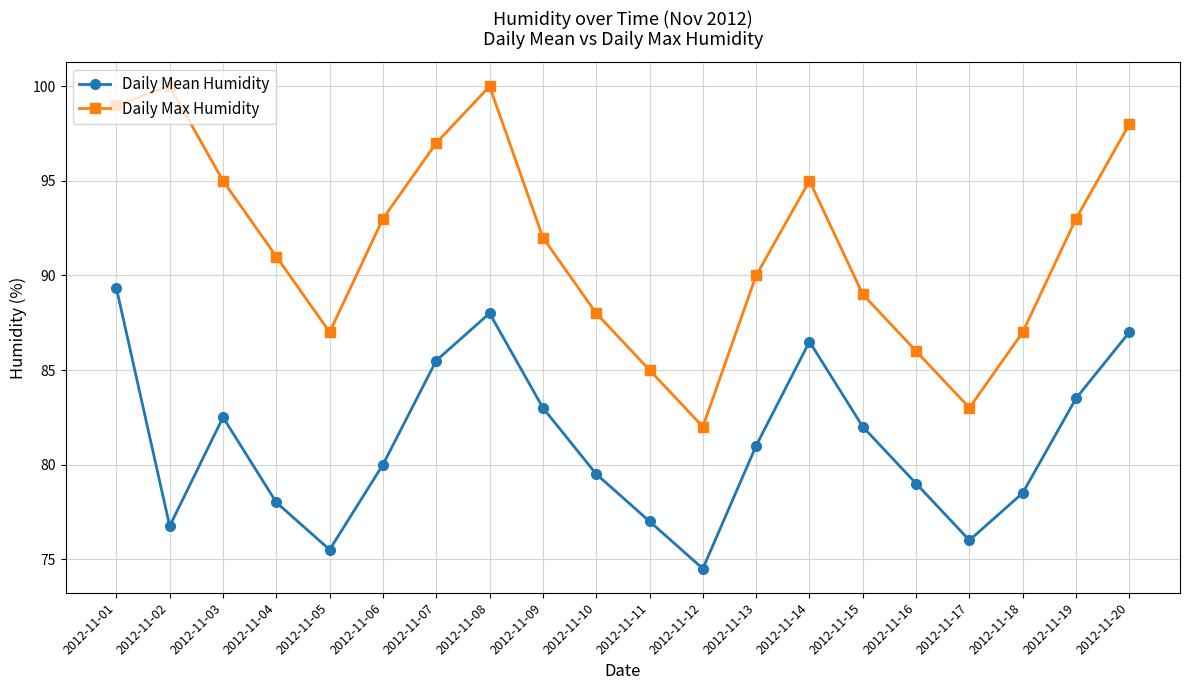

True or false: Daily Mean Humidity has a value of 82.5 at 2012-11-03.

True